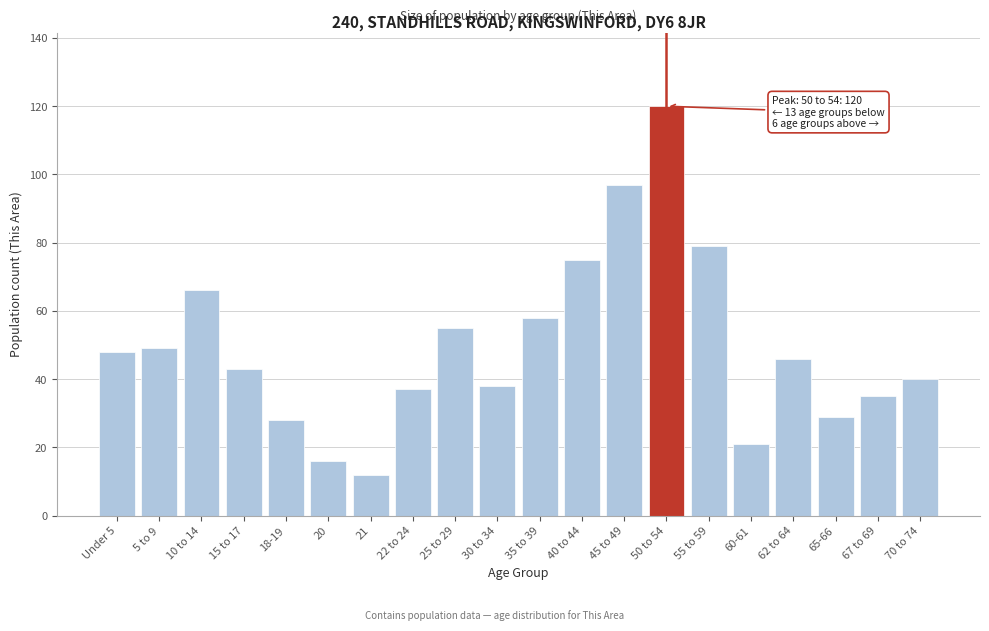

Reading left to right, extract all data points from this chart.

Under 5=48	5 to 9=49	10 to 14=66	15 to 17=43	18-19=28	20=16	21=12	22 to 24=37	25 to 29=55	30 to 34=38	35 to 39=58	40 to 44=75	45 to 49=97	50 to 54=120	55 to 59=79	60-61=21	62 to 64=46	65-66=29	67 to 69=35	70 to 74=40